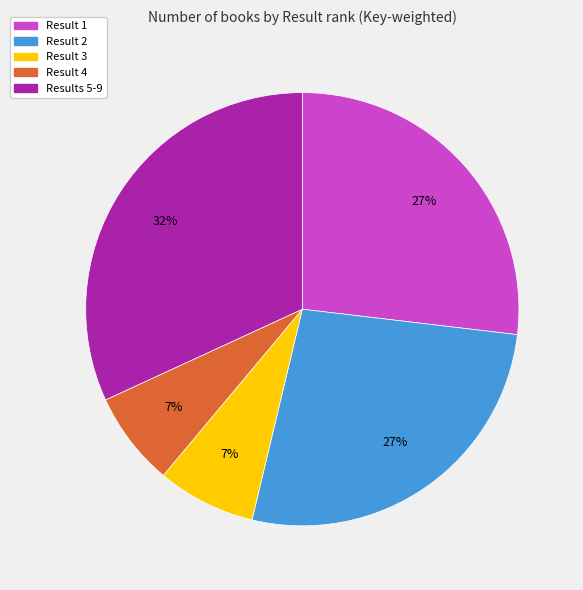

To the nearest percent, what is the average slice percentage?

20%